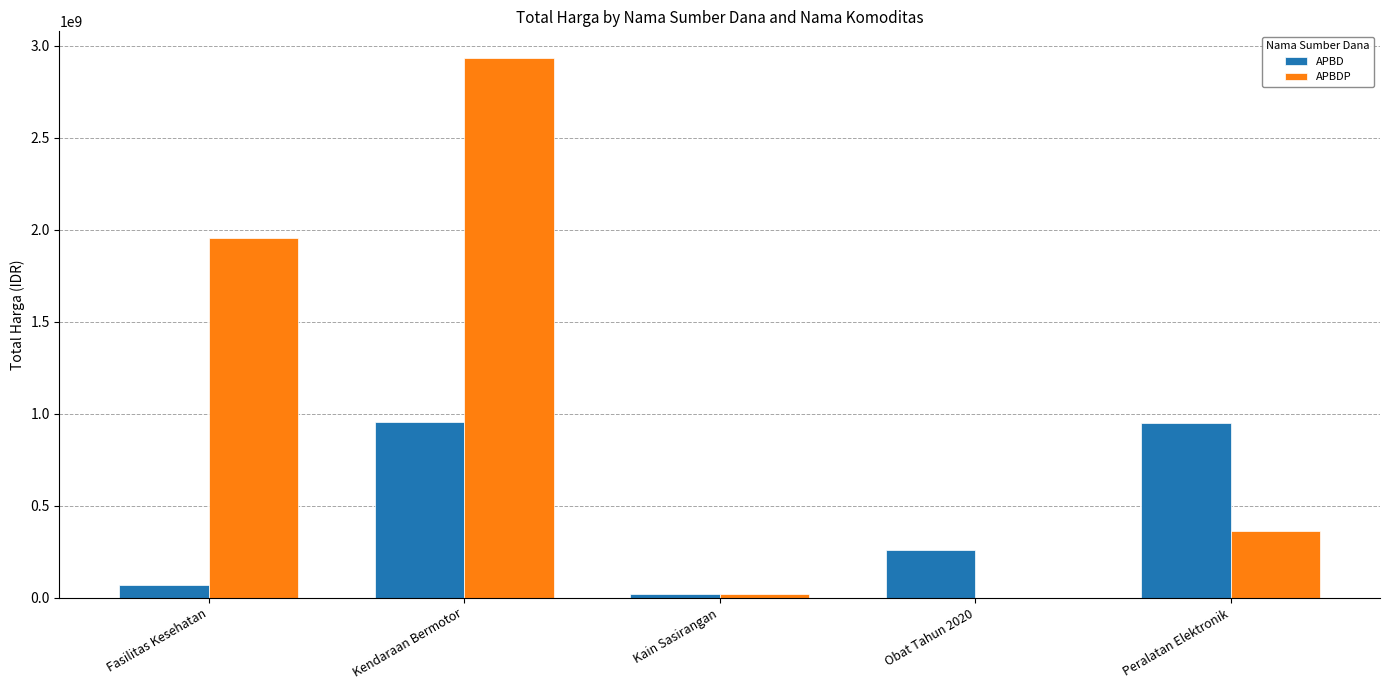

What is the maximum value for APBD?

957002100